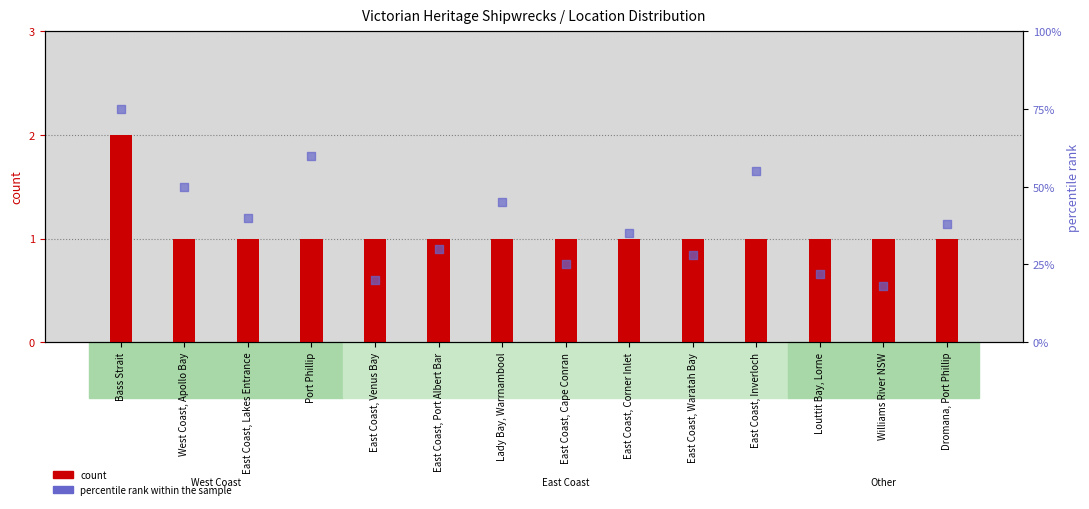

Which series reaches the minimum Y coordinate?

count